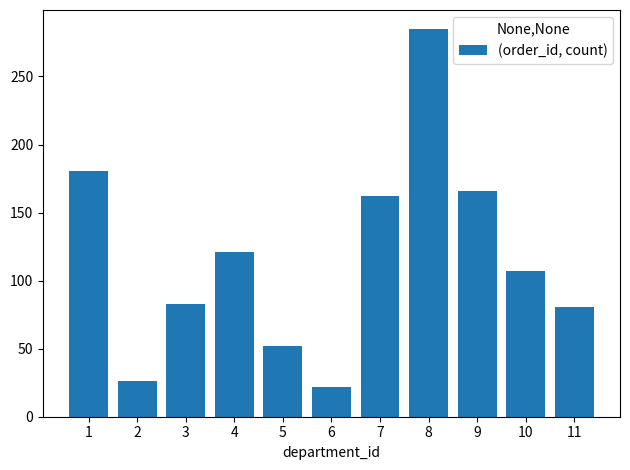

What is the value of the 10th bar from the left?

107.0